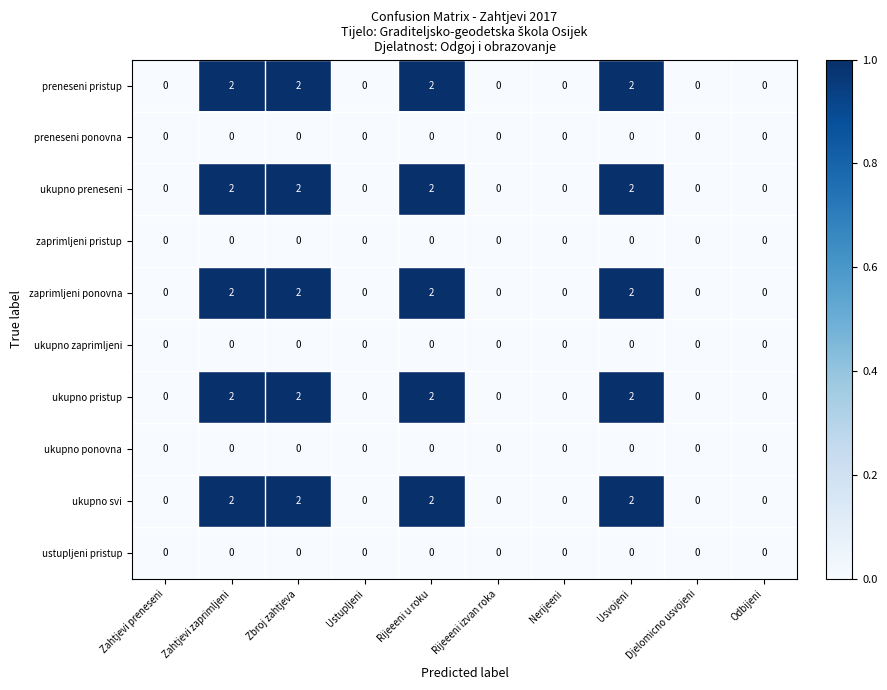

What is the total value across all series at Zahtjevi zaprimljeni?

10